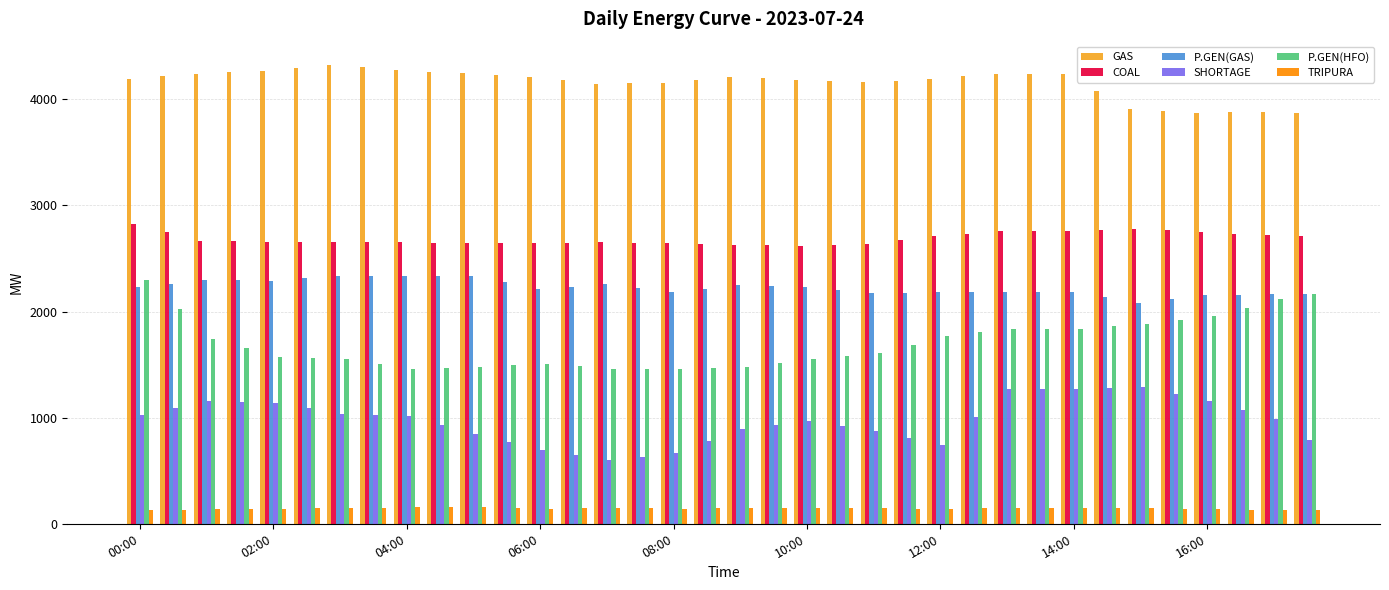

Count the number of data series in this chart.

6